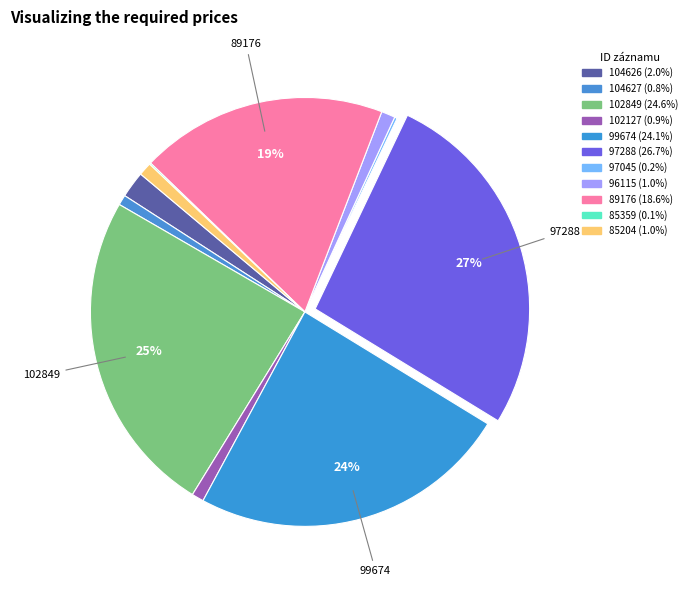

Does 102127 account for over 50% of the chart?

No